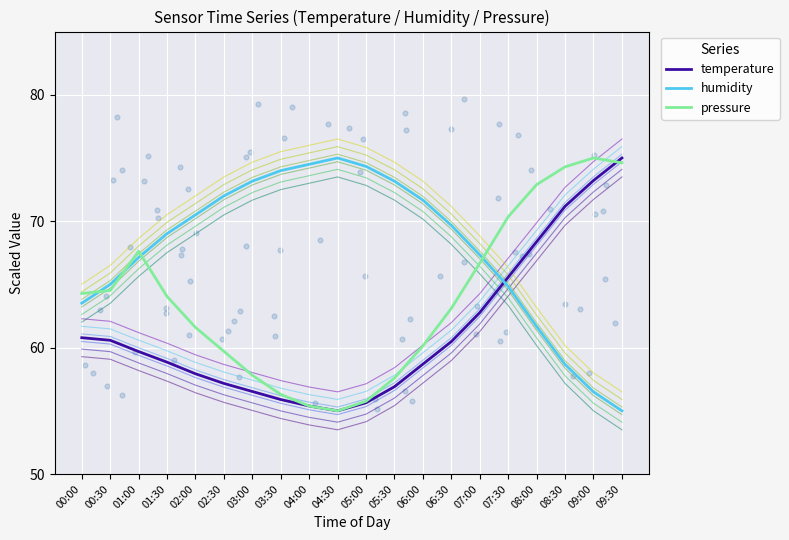

Which series has the largest Y range (max minus min)?

temperature